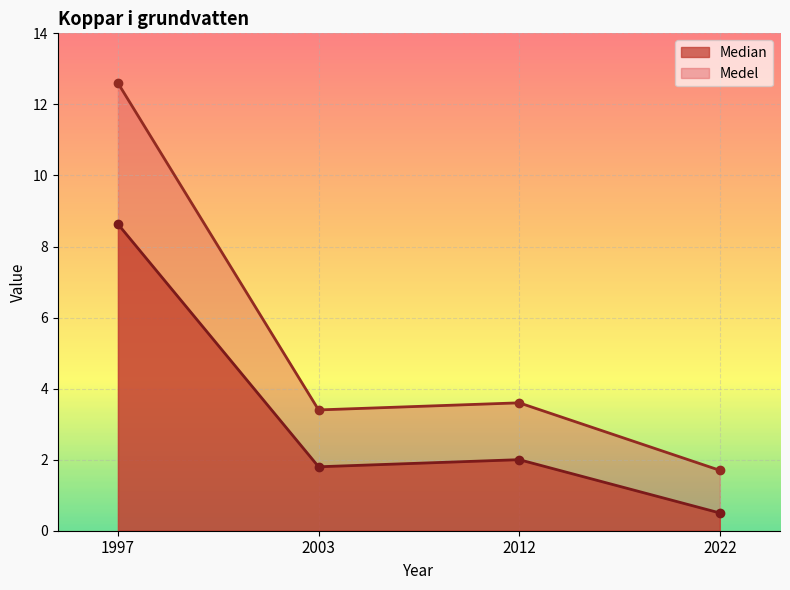

What is the sum of the Medel values at 1997 and 2012?

16.2